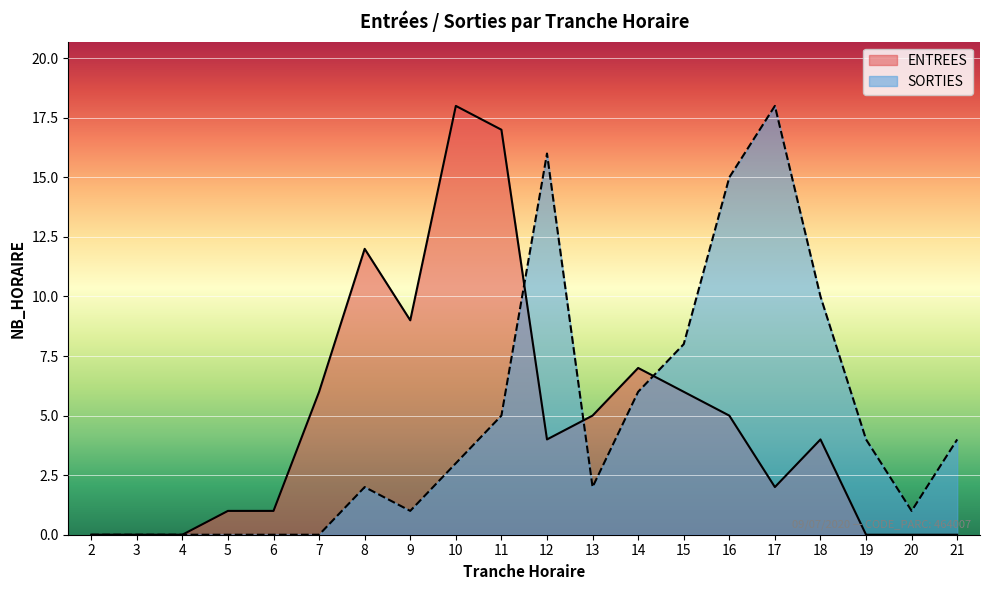

Reading left to right, what are all the values shown in this chart?

ENTREES: 0	0	0	1	1	6	12	9	18	17	4	5	7	6	5	2	4	0	0	0
SORTIES: 0	0	0	0	0	0	2	1	3	5	16	2	6	8	15	18	10	4	1	4